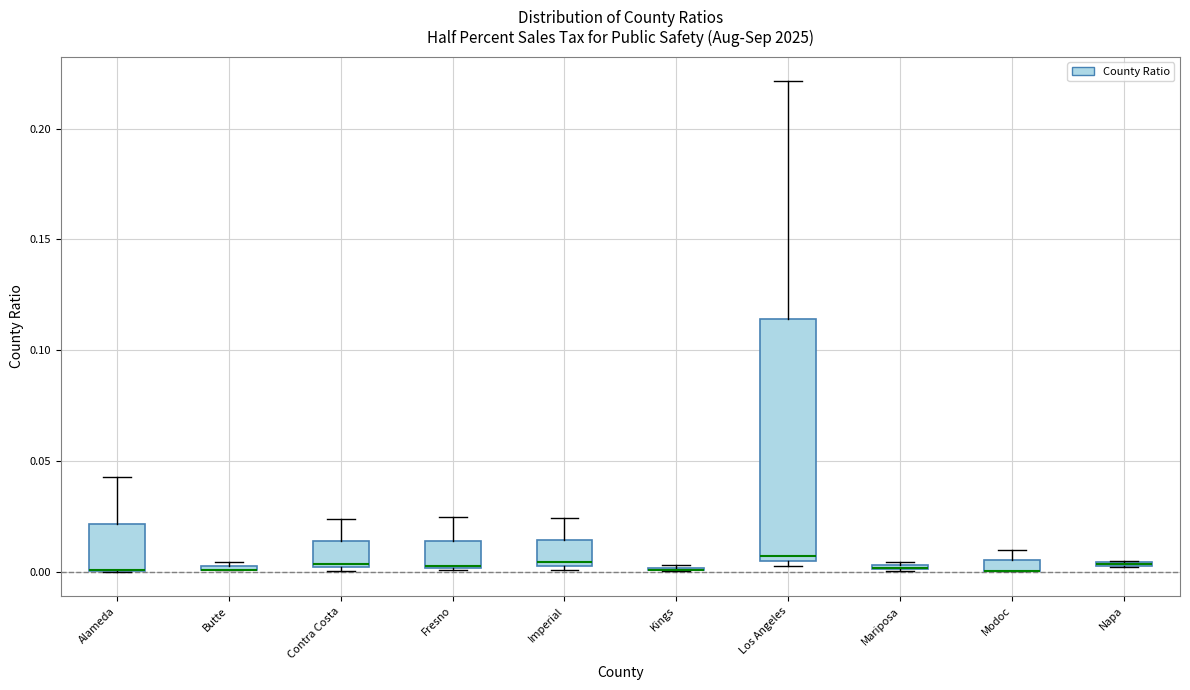

Which box is the tallest, from its lower edge to its upper edge?

Los Angeles